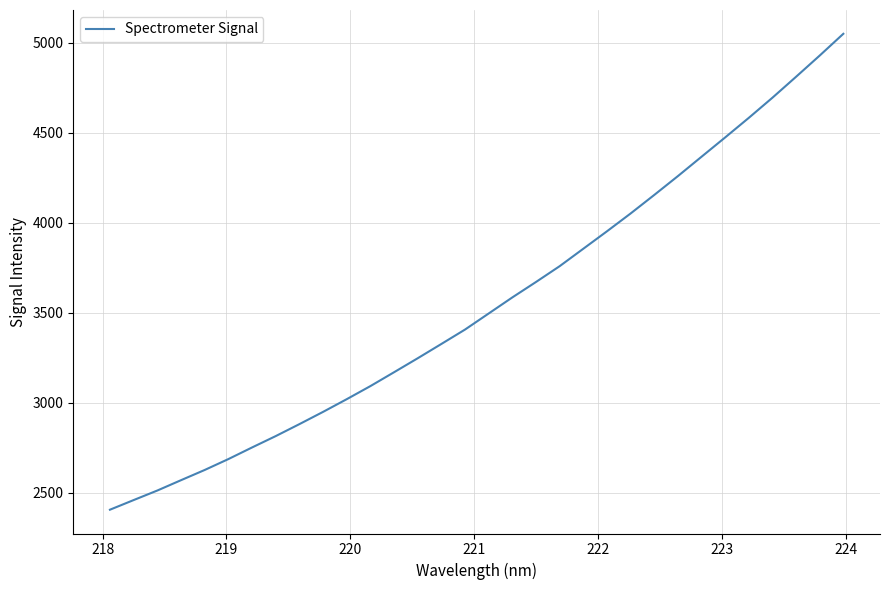

Is this an area chart (filled region under the line)?

No